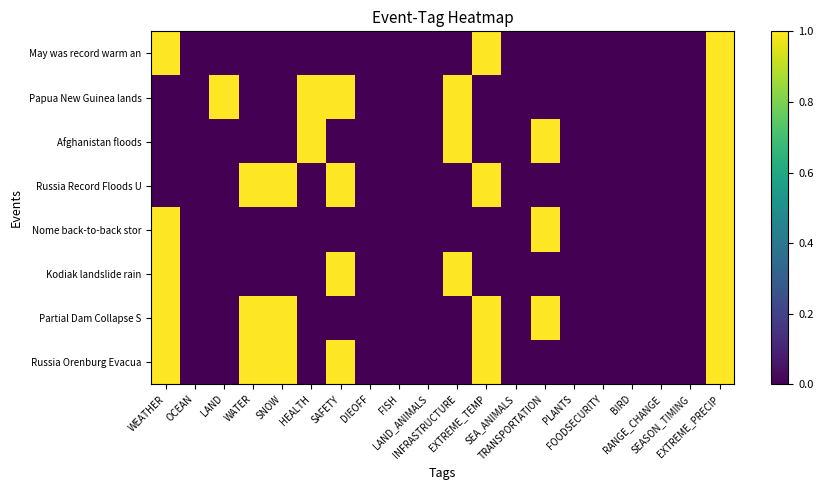

Rank the series by their maximum value, from lowest to highest.

May was record warm an, Papua New Guinea lands, Afghanistan floods, Russia Record Floods U, Nome back-to-back stor, Kodiak landslide rain, Partial Dam Collapse S, Russia Orenburg Evacua